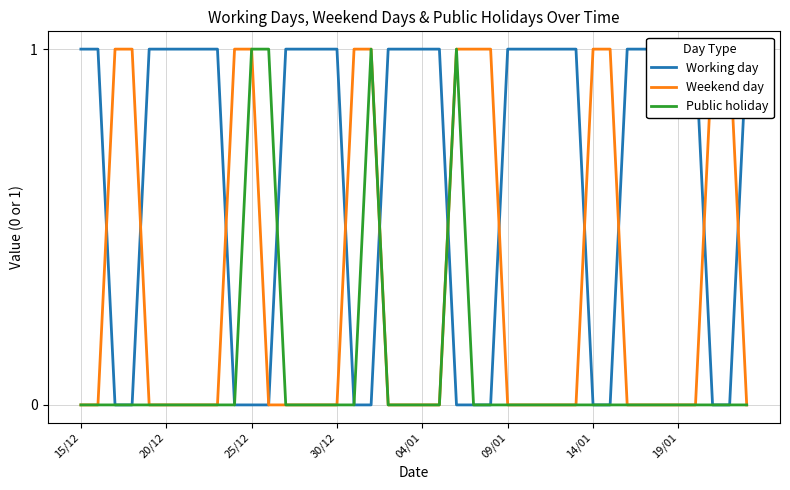

What position from the left is 13?

14